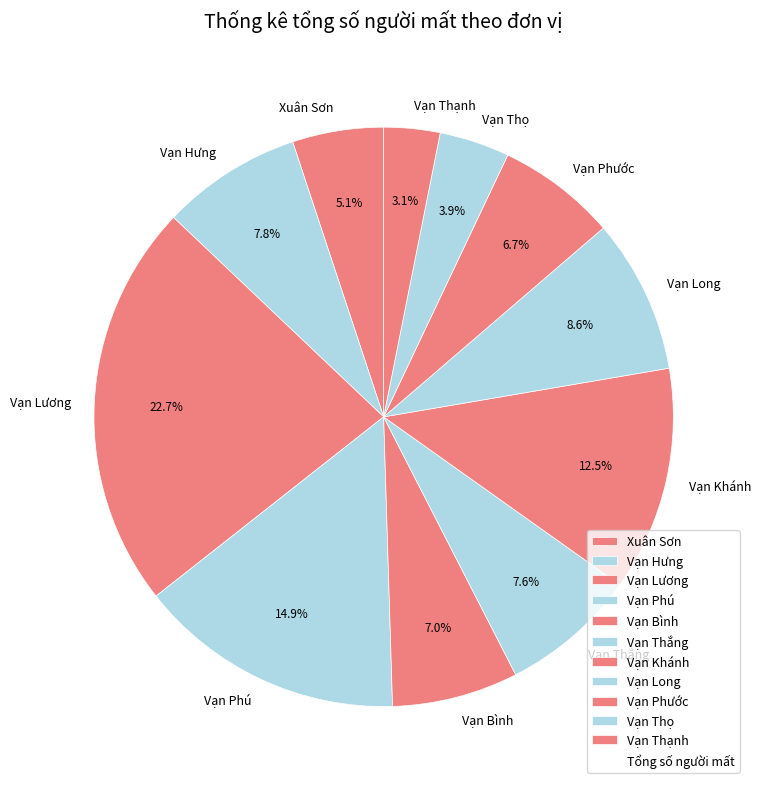

How many segments does this pie chart have?

11